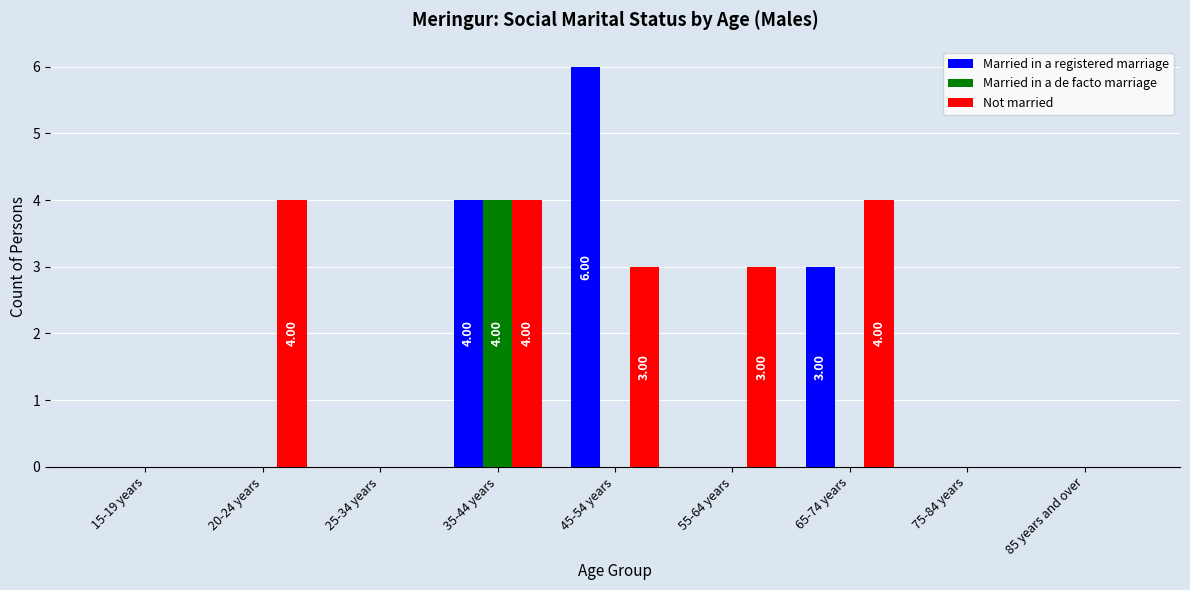

Is it true that Married in a de facto marriage equals 0 at 55-64 years?

True